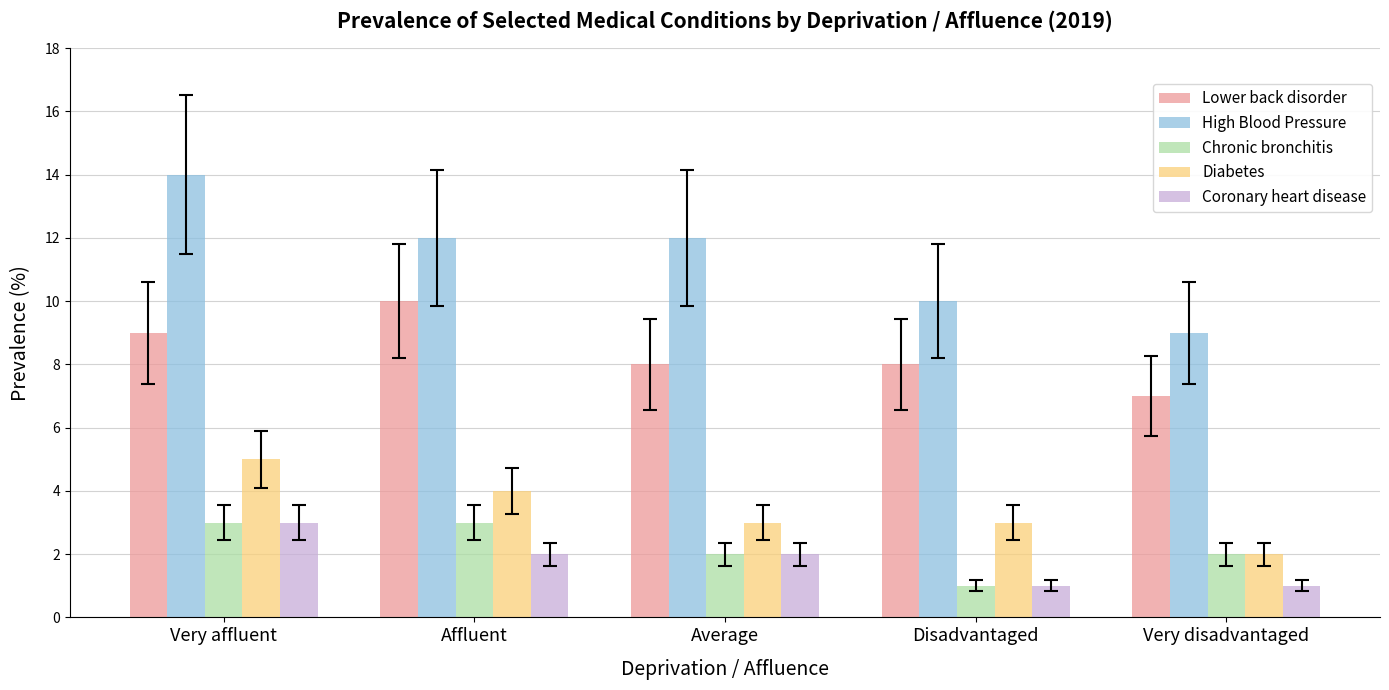

What is the sum of the Diabetes values at Average and Very disadvantaged?

5